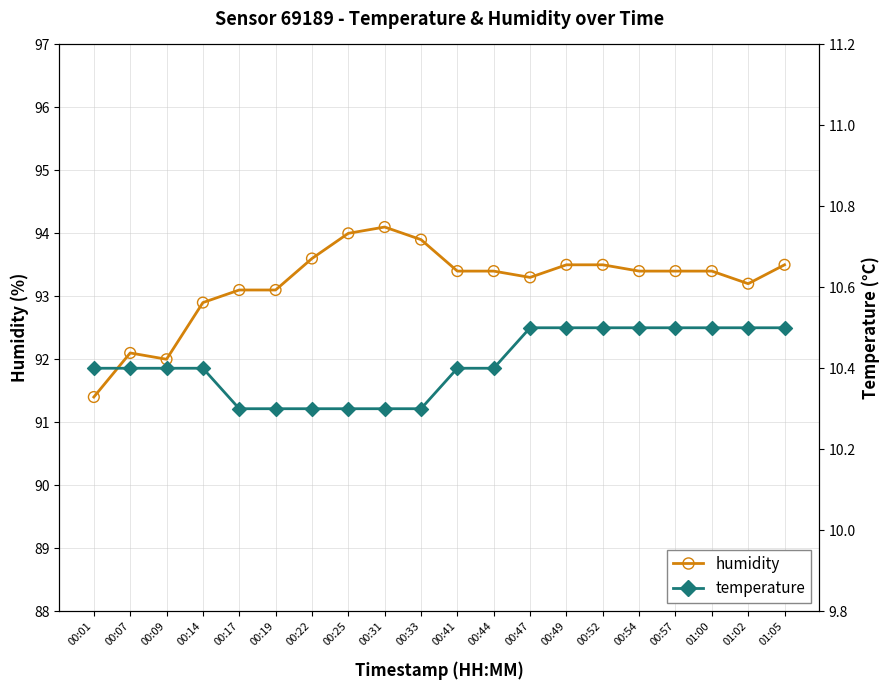

What is the total value across all series at 01:02?

207.4